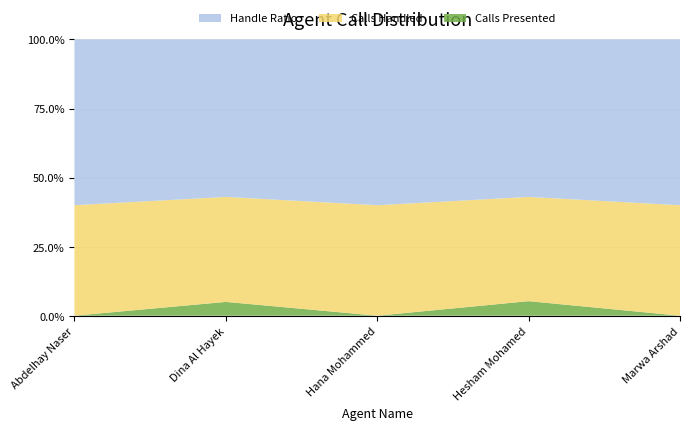

Reading left to right, list all the values displayed in this chart.

Calls Presented: Abdelhay Naser=18.0	Dina Al Hayek=20.0	Hana Mohammed=23.0	Hesham Mohamed=19.0	Marwa Arshad=11.0
Calls Handled: Abdelhay Naser=18.0	Dina Al Hayek=19.0	Hana Mohammed=23.0	Hesham Mohamed=18.0	Marwa Arshad=11.0
Handle Ratio: Abdelhay Naser=1.0	Dina Al Hayek=0.9	Hana Mohammed=1.0	Hesham Mohamed=0.9	Marwa Arshad=1.0